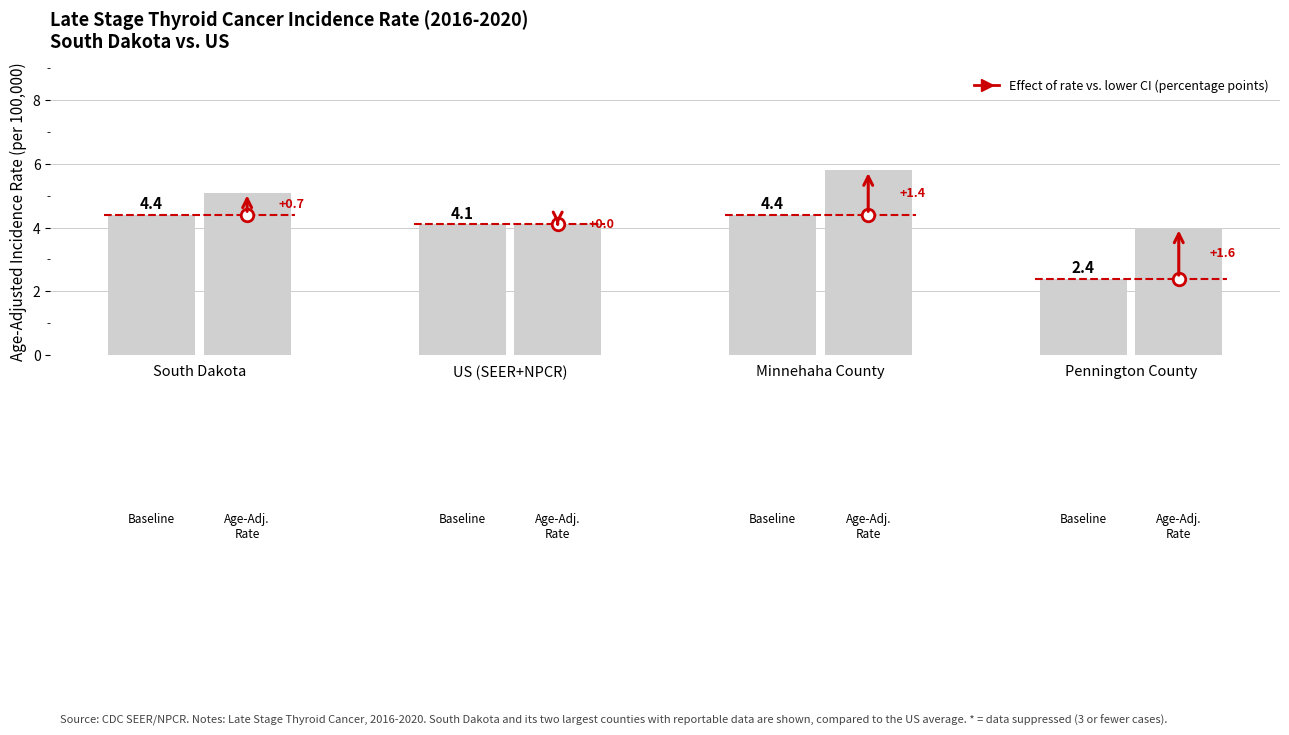

Count the number of categories in the chart.

4